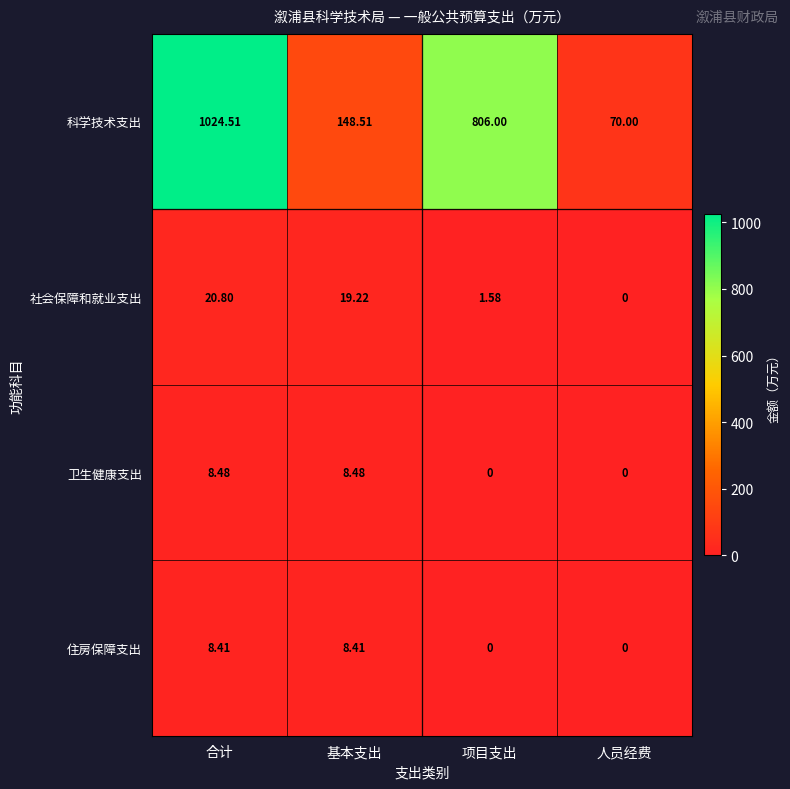

At 合计, list the series in order from largest to smallest.

科学技术支出, 社会保障和就业支出, 卫生健康支出, 住房保障支出